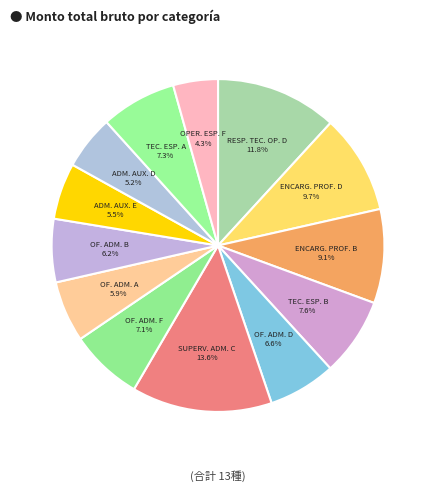

Does any single category account for the majority?

No